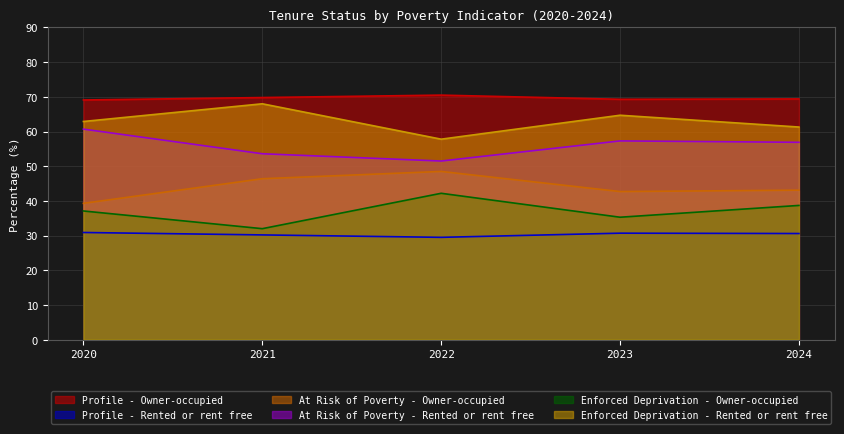

Read the Profile - Owner-occupied value at 2023.

69.3